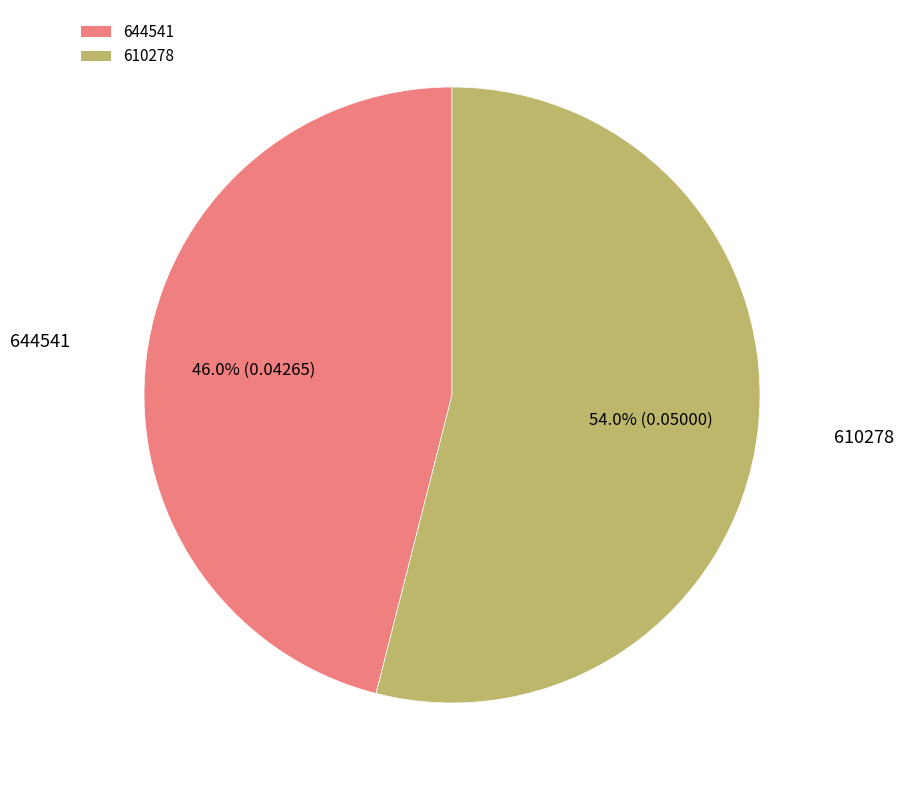

Count the number of slices in the pie.

2